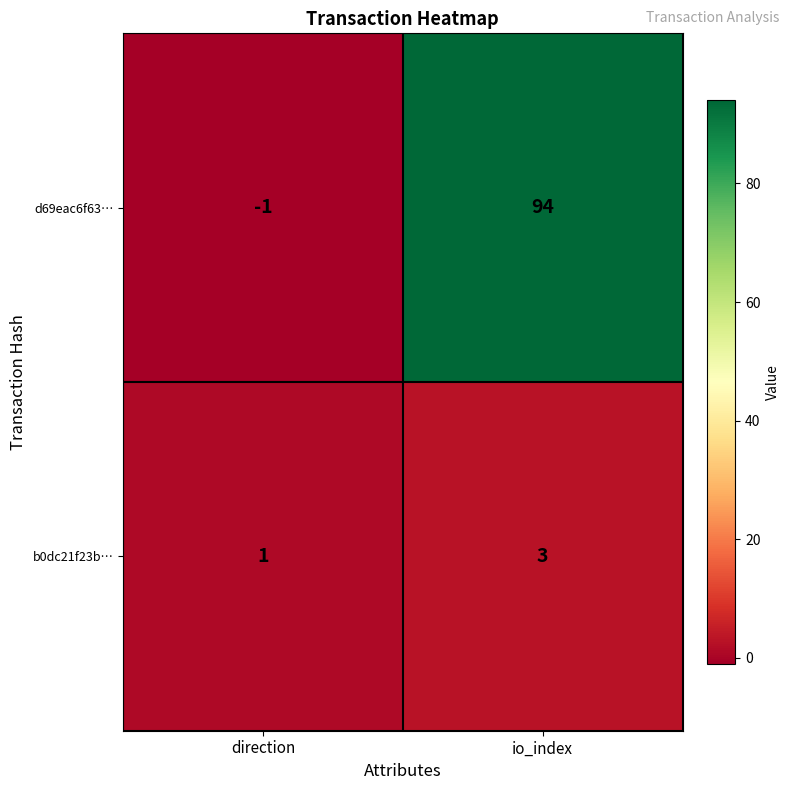

Between direction and io_index, which series saw the biggest shift?

d69eac6f63…